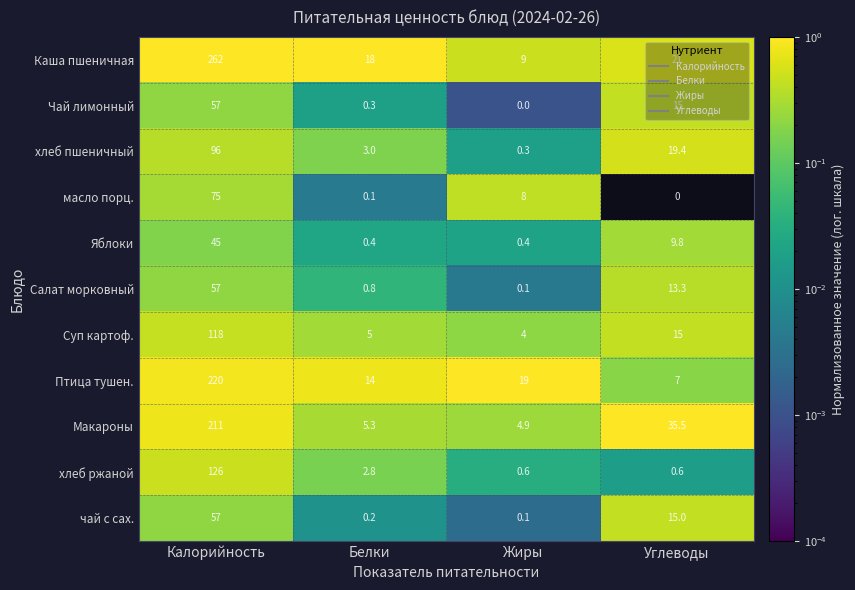

What is the difference between the maximum and minimum values in the чай с сах. series?

56.9